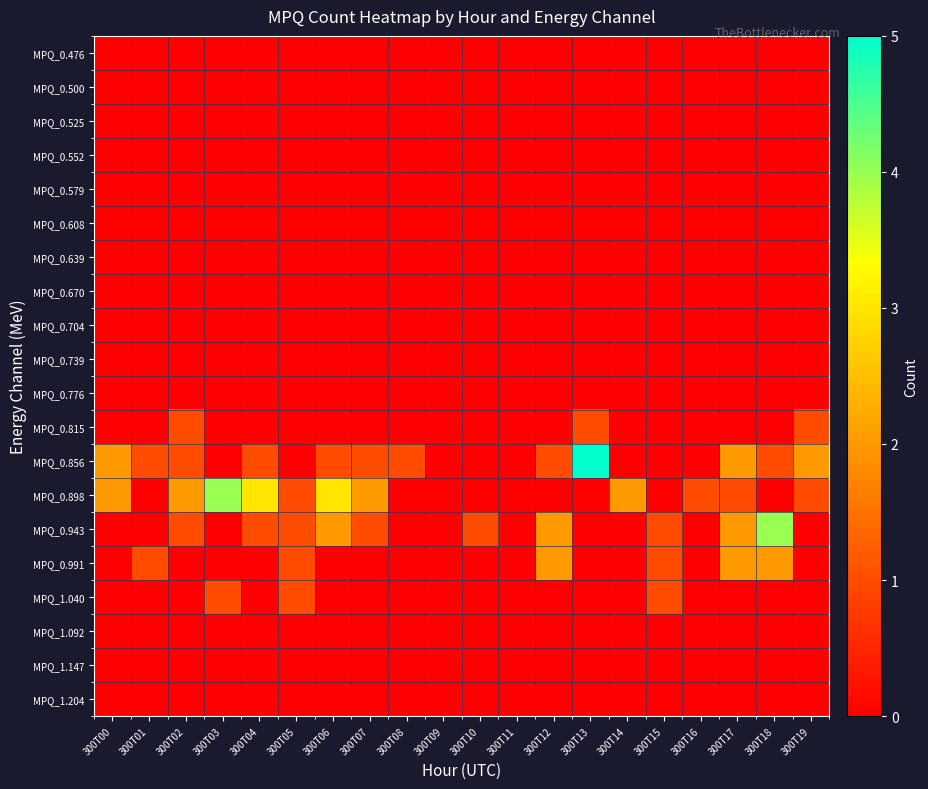

Reading left to right, extract all data points from this chart.

MPQ_0.476: 300T00=0	300T01=0	300T02=0	300T03=0	300T04=0	300T05=0	300T06=0	300T07=0	300T08=0	300T09=0	300T10=0	300T11=0	300T12=0	300T13=0	300T14=0	300T15=0	300T16=0	300T17=0	300T18=0	300T19=0
MPQ_0.500: 300T00=0	300T01=0	300T02=0	300T03=0	300T04=0	300T05=0	300T06=0	300T07=0	300T08=0	300T09=0	300T10=0	300T11=0	300T12=0	300T13=0	300T14=0	300T15=0	300T16=0	300T17=0	300T18=0	300T19=0
MPQ_0.525: 300T00=0	300T01=0	300T02=0	300T03=0	300T04=0	300T05=0	300T06=0	300T07=0	300T08=0	300T09=0	300T10=0	300T11=0	300T12=0	300T13=0	300T14=0	300T15=0	300T16=0	300T17=0	300T18=0	300T19=0
MPQ_0.552: 300T00=0	300T01=0	300T02=0	300T03=0	300T04=0	300T05=0	300T06=0	300T07=0	300T08=0	300T09=0	300T10=0	300T11=0	300T12=0	300T13=0	300T14=0	300T15=0	300T16=0	300T17=0	300T18=0	300T19=0
MPQ_0.579: 300T00=0	300T01=0	300T02=0	300T03=0	300T04=0	300T05=0	300T06=0	300T07=0	300T08=0	300T09=0	300T10=0	300T11=0	300T12=0	300T13=0	300T14=0	300T15=0	300T16=0	300T17=0	300T18=0	300T19=0
MPQ_0.608: 300T00=0	300T01=0	300T02=0	300T03=0	300T04=0	300T05=0	300T06=0	300T07=0	300T08=0	300T09=0	300T10=0	300T11=0	300T12=0	300T13=0	300T14=0	300T15=0	300T16=0	300T17=0	300T18=0	300T19=0
MPQ_0.639: 300T00=0	300T01=0	300T02=0	300T03=0	300T04=0	300T05=0	300T06=0	300T07=0	300T08=0	300T09=0	300T10=0	300T11=0	300T12=0	300T13=0	300T14=0	300T15=0	300T16=0	300T17=0	300T18=0	300T19=0
MPQ_0.670: 300T00=0	300T01=0	300T02=0	300T03=0	300T04=0	300T05=0	300T06=0	300T07=0	300T08=0	300T09=0	300T10=0	300T11=0	300T12=0	300T13=0	300T14=0	300T15=0	300T16=0	300T17=0	300T18=0	300T19=0
MPQ_0.704: 300T00=0	300T01=0	300T02=0	300T03=0	300T04=0	300T05=0	300T06=0	300T07=0	300T08=0	300T09=0	300T10=0	300T11=0	300T12=0	300T13=0	300T14=0	300T15=0	300T16=0	300T17=0	300T18=0	300T19=0
MPQ_0.739: 300T00=0	300T01=0	300T02=0	300T03=0	300T04=0	300T05=0	300T06=0	300T07=0	300T08=0	300T09=0	300T10=0	300T11=0	300T12=0	300T13=0	300T14=0	300T15=0	300T16=0	300T17=0	300T18=0	300T19=0
MPQ_0.776: 300T00=0	300T01=0	300T02=0	300T03=0	300T04=0	300T05=0	300T06=0	300T07=0	300T08=0	300T09=0	300T10=0	300T11=0	300T12=0	300T13=0	300T14=0	300T15=0	300T16=0	300T17=0	300T18=0	300T19=0
MPQ_0.815: 300T00=0	300T01=0	300T02=1	300T03=0	300T04=0	300T05=0	300T06=0	300T07=0	300T08=0	300T09=0	300T10=0	300T11=0	300T12=0	300T13=1	300T14=0	300T15=0	300T16=0	300T17=0	300T18=0	300T19=1
MPQ_0.856: 300T00=2	300T01=1	300T02=1	300T03=0	300T04=1	300T05=0	300T06=1	300T07=1	300T08=1	300T09=0	300T10=0	300T11=0	300T12=1	300T13=5	300T14=0	300T15=0	300T16=0	300T17=2	300T18=1	300T19=2
MPQ_0.898: 300T00=2	300T01=0	300T02=2	300T03=4	300T04=3	300T05=1	300T06=3	300T07=2	300T08=0	300T09=0	300T10=0	300T11=0	300T12=0	300T13=0	300T14=2	300T15=0	300T16=1	300T17=1	300T18=0	300T19=1
MPQ_0.943: 300T00=0	300T01=0	300T02=1	300T03=0	300T04=1	300T05=1	300T06=2	300T07=1	300T08=0	300T09=0	300T10=1	300T11=0	300T12=2	300T13=0	300T14=0	300T15=1	300T16=0	300T17=2	300T18=4	300T19=0
MPQ_0.991: 300T00=0	300T01=1	300T02=0	300T03=0	300T04=0	300T05=1	300T06=0	300T07=0	300T08=0	300T09=0	300T10=0	300T11=0	300T12=2	300T13=0	300T14=0	300T15=1	300T16=0	300T17=2	300T18=2	300T19=0
MPQ_1.040: 300T00=0	300T01=0	300T02=0	300T03=1	300T04=0	300T05=1	300T06=0	300T07=0	300T08=0	300T09=0	300T10=0	300T11=0	300T12=0	300T13=0	300T14=0	300T15=1	300T16=0	300T17=0	300T18=0	300T19=0
MPQ_1.092: 300T00=0	300T01=0	300T02=0	300T03=0	300T04=0	300T05=0	300T06=0	300T07=0	300T08=0	300T09=0	300T10=0	300T11=0	300T12=0	300T13=0	300T14=0	300T15=0	300T16=0	300T17=0	300T18=0	300T19=0
MPQ_1.147: 300T00=0	300T01=0	300T02=0	300T03=0	300T04=0	300T05=0	300T06=0	300T07=0	300T08=0	300T09=0	300T10=0	300T11=0	300T12=0	300T13=0	300T14=0	300T15=0	300T16=0	300T17=0	300T18=0	300T19=0
MPQ_1.204: 300T00=0	300T01=0	300T02=0	300T03=0	300T04=0	300T05=0	300T06=0	300T07=0	300T08=0	300T09=0	300T10=0	300T11=0	300T12=0	300T13=0	300T14=0	300T15=0	300T16=0	300T17=0	300T18=0	300T19=0